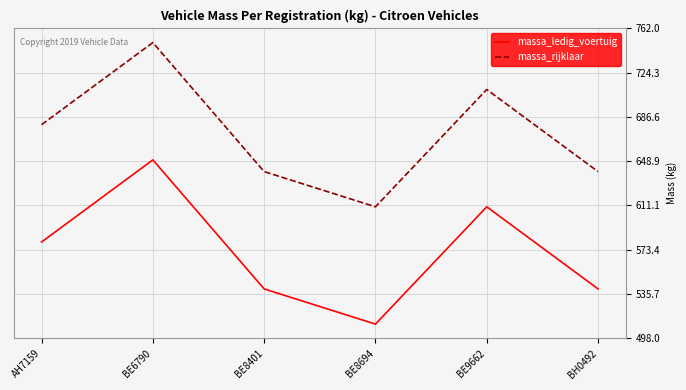

Rank the series by their average value, from lowest to highest.

massa_ledig_voertuig, massa_rijklaar